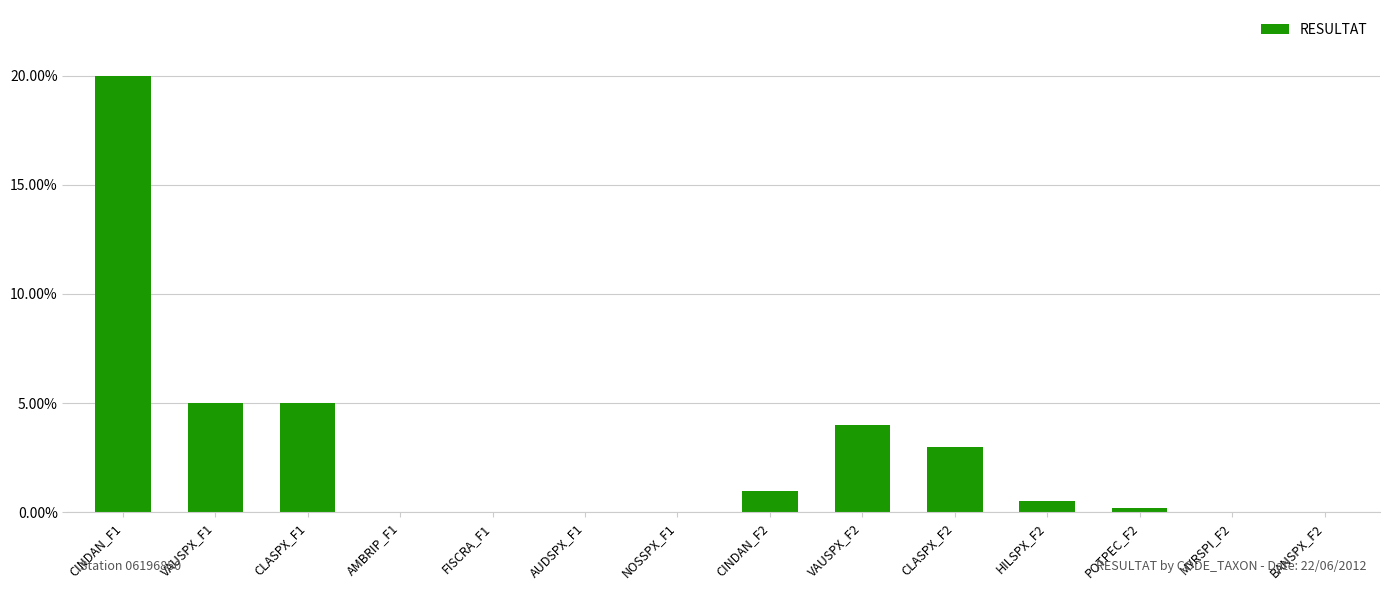

What is the average value?

2.8